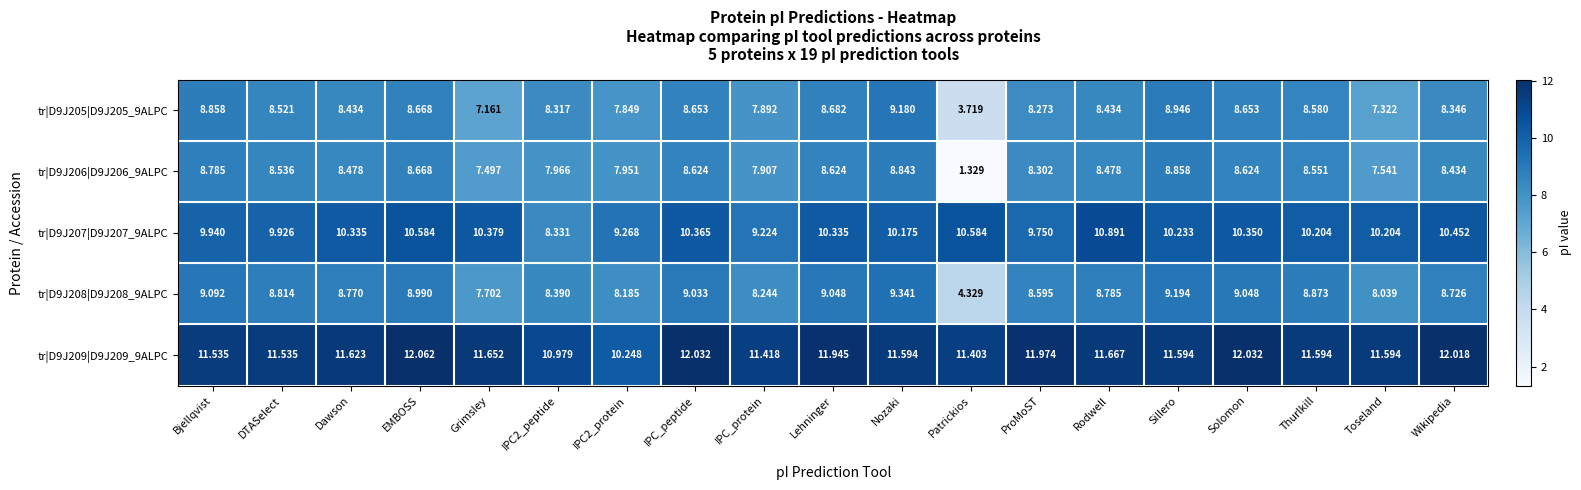

At which label does tr|D9J206|D9J206_9ALPC reach its peak?

Sillero